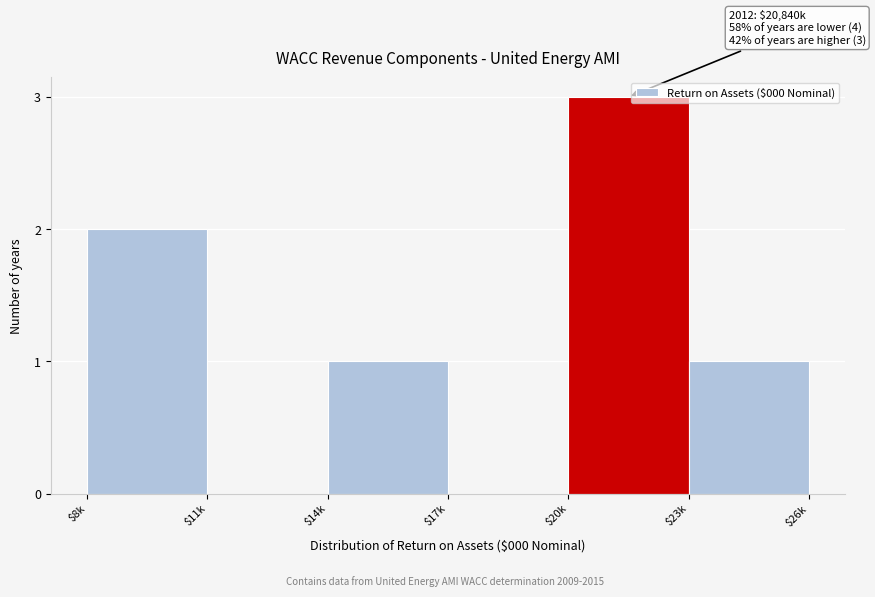

What is the greatest value displayed?

3